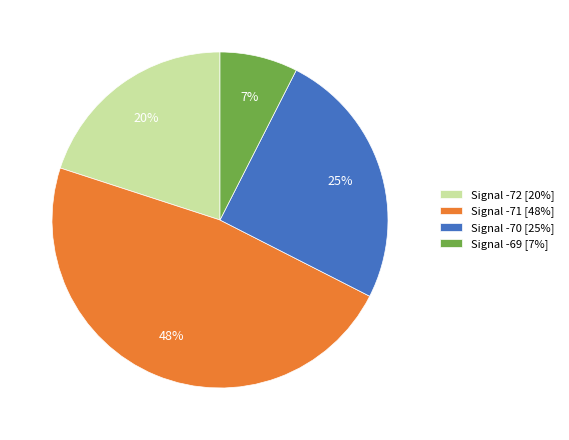

Does Signal -69 [7%] represent more than half of the total?

No